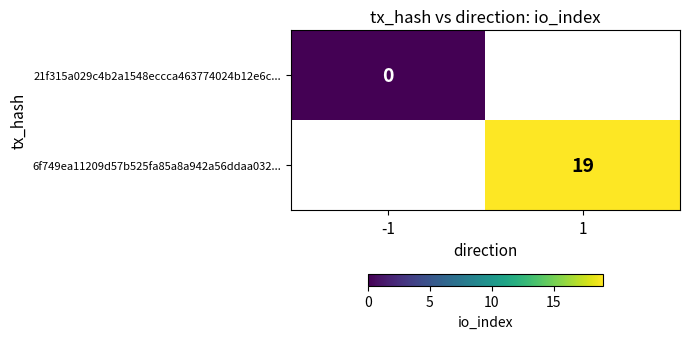

The 6f749ea11209d57b525fa85a8a942a56ddaa032... series shows 19 at 1. True or false?

True